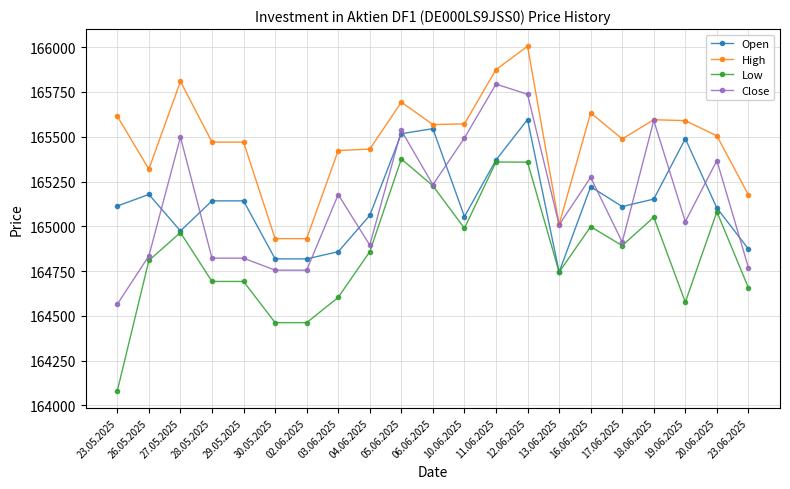

What is the sum of all Open values?

3467877